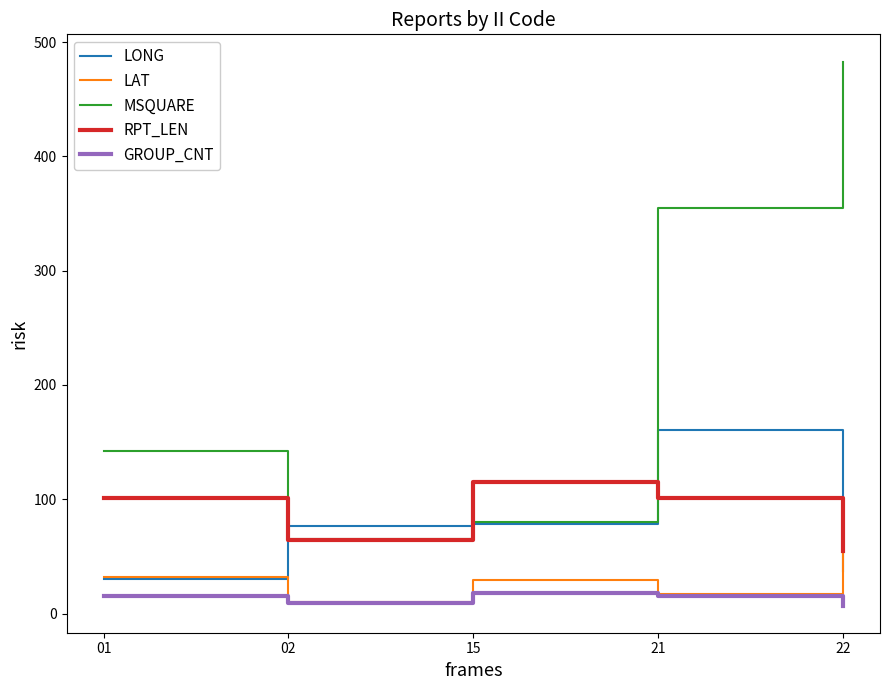

What is the maximum value shown in the chart?

483.0